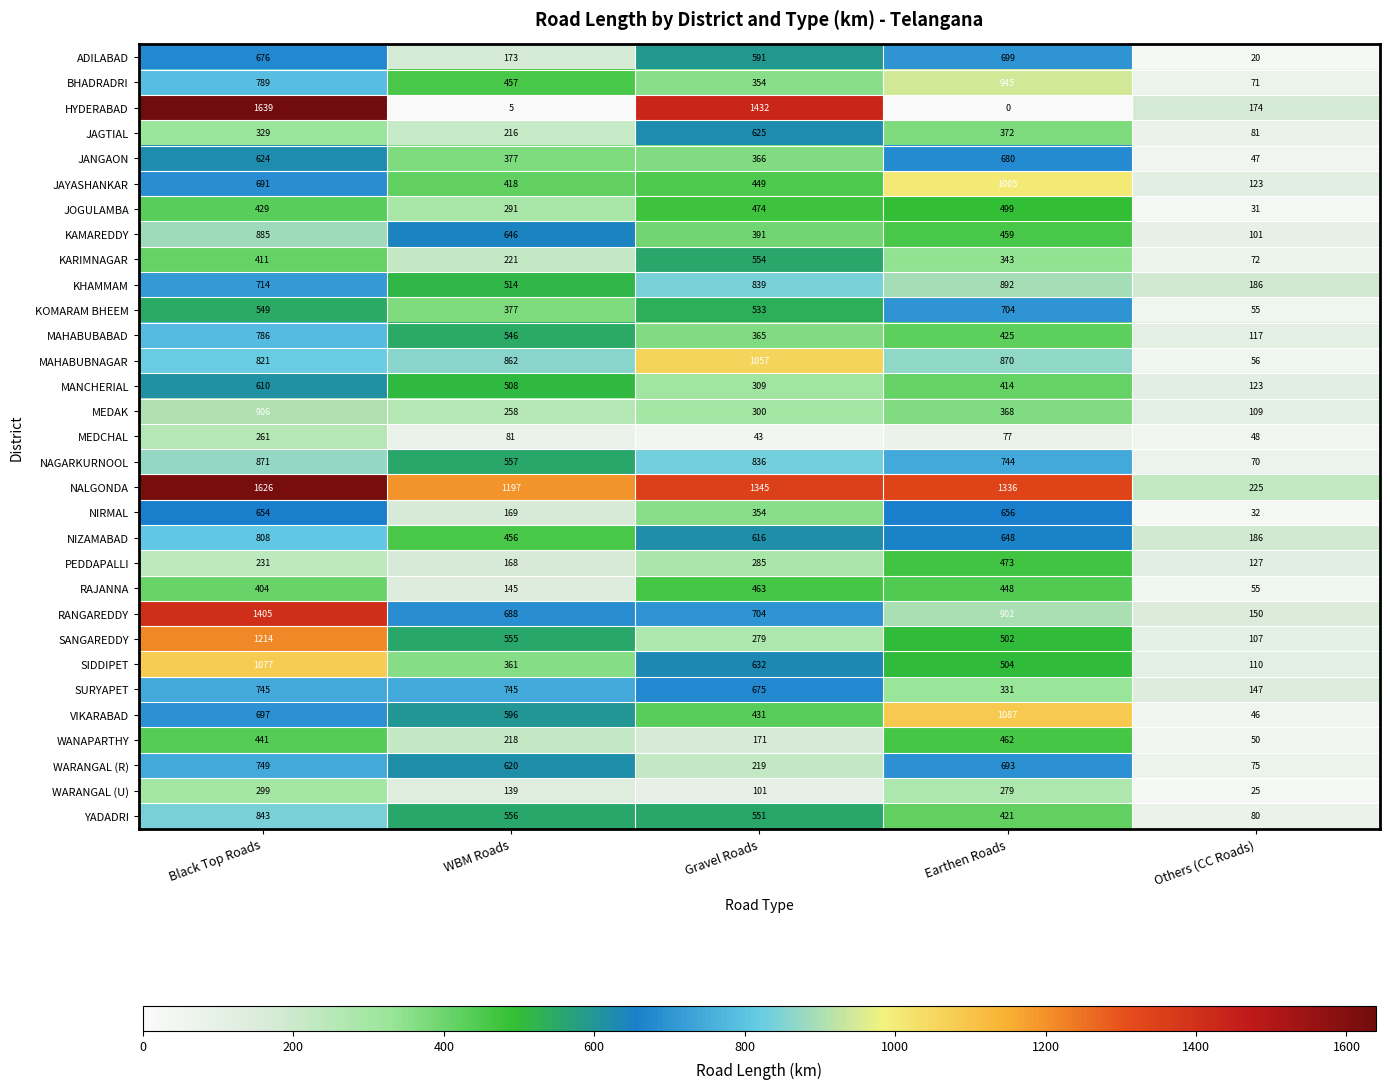

At Black Top Roads, list the series in order from largest to smallest.

HYDERABAD, NALGONDA, RANGAREDDY, SANGAREDDY, SIDDIPET, MEDAK, KAMAREDDY, NAGARKURNOOL, YADADRI, MAHABUBNAGAR, NIZAMABAD, BHADRADRI, MAHABUBABAD, WARANGAL (R), SURYAPET, KHAMMAM, VIKARABAD, JAYASHANKAR, ADILABAD, NIRMAL, JANGAON, MANCHERIAL, KOMARAM BHEEM, WANAPARTHY, JOGULAMBA, KARIMNAGAR, RAJANNA, JAGTIAL, WARANGAL (U), MEDCHAL, PEDDAPALLI